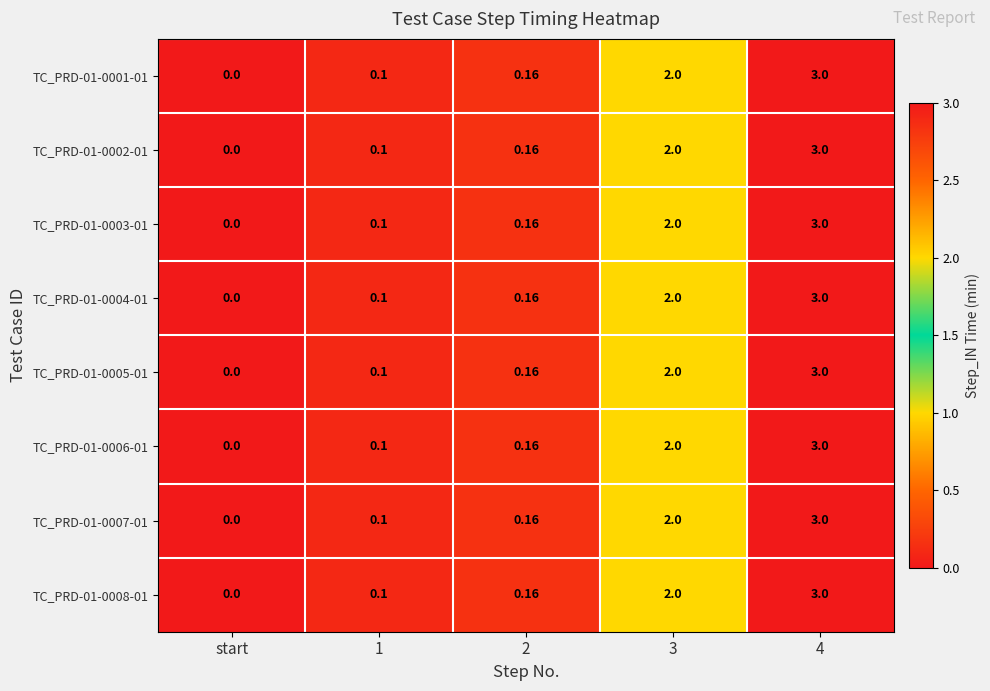

Is the value of TC_PRD-01-0007-01 at 3 greater than the value of TC_PRD-01-0005-01 at start?

Yes